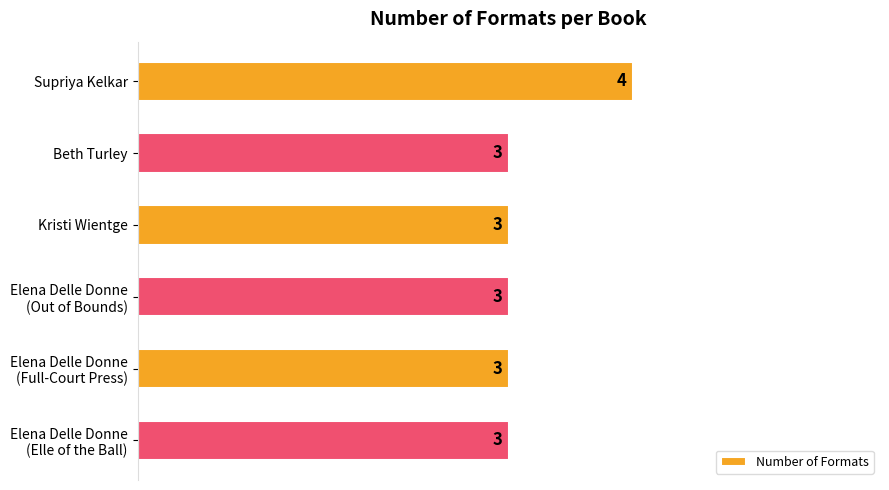

The chart shows a value of 5 at Kristi Wientge. True or false?

False